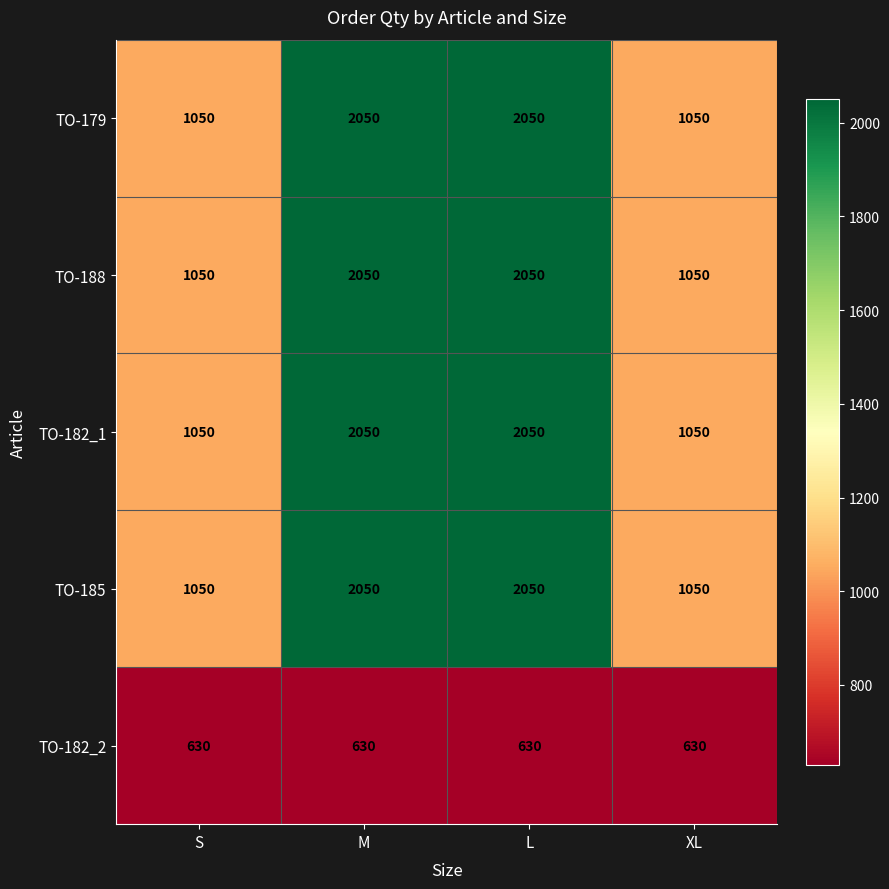

The TO-182_1 series shows 1050 at XL. True or false?

True